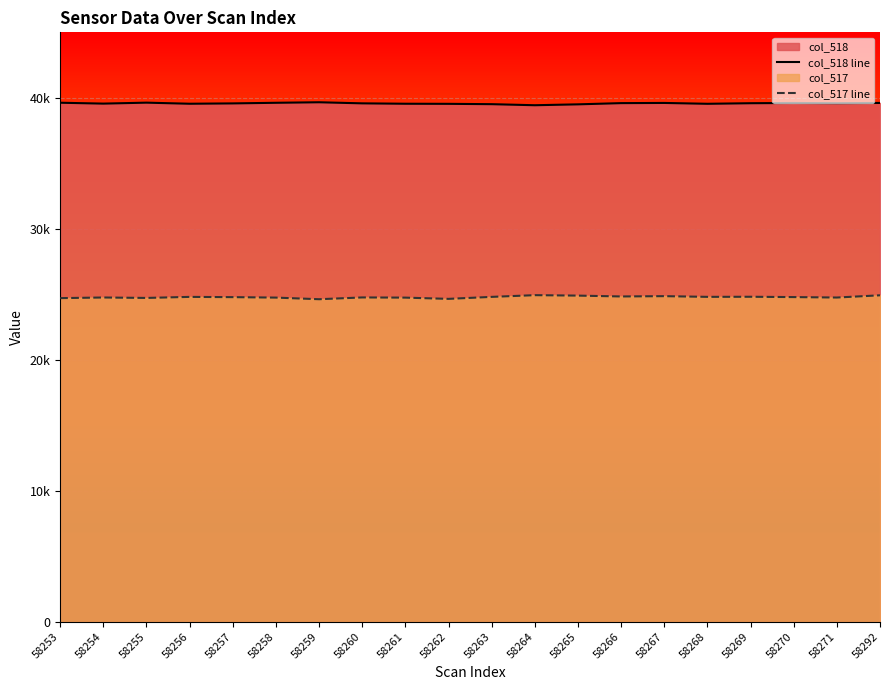

The value of col_518 line at 58267 is 9958. True or false?

False